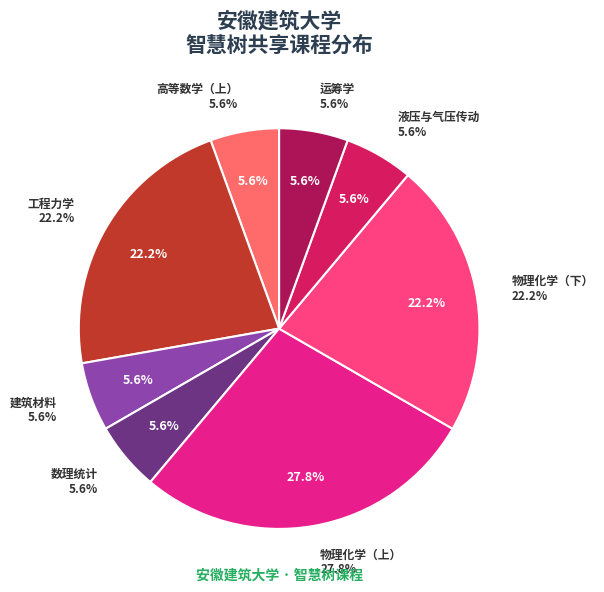

What percentage is the 工程力学 slice, to the nearest percent?

22%